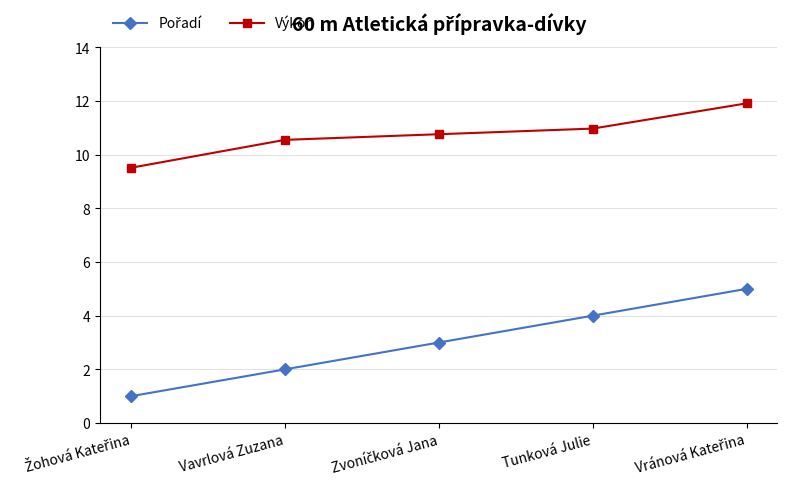

What is the difference between the highest and lowest values at Tunková Julie?

7.0